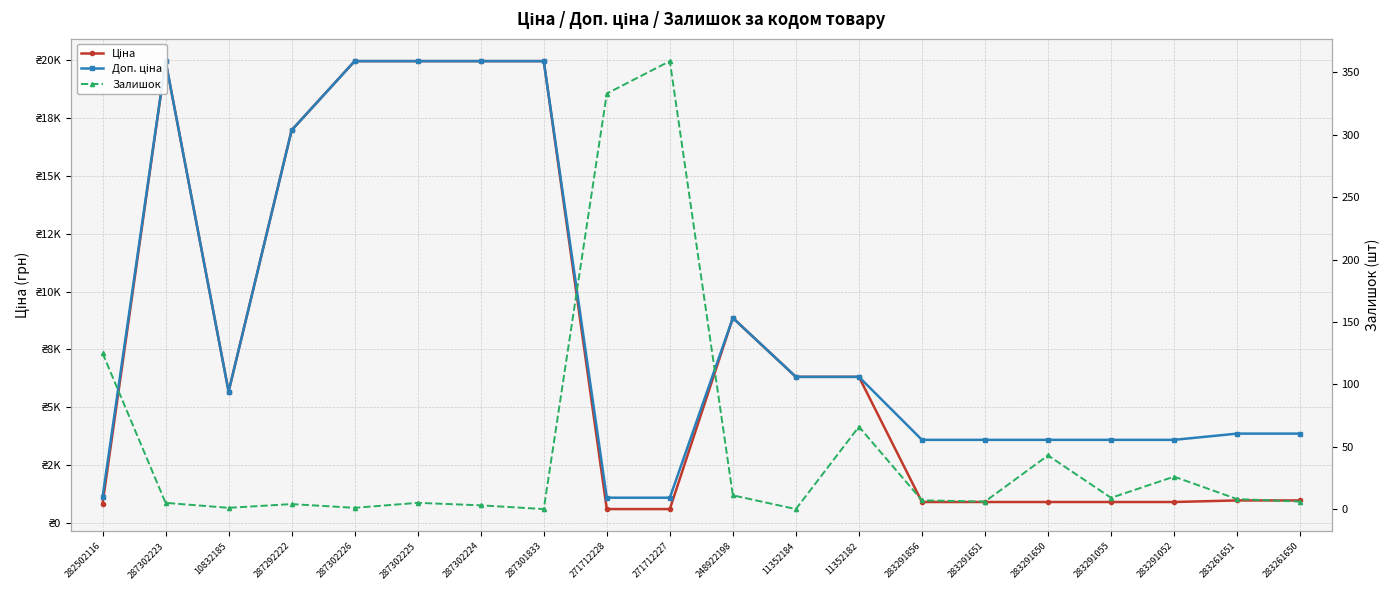

Count the number of data series in this chart.

3